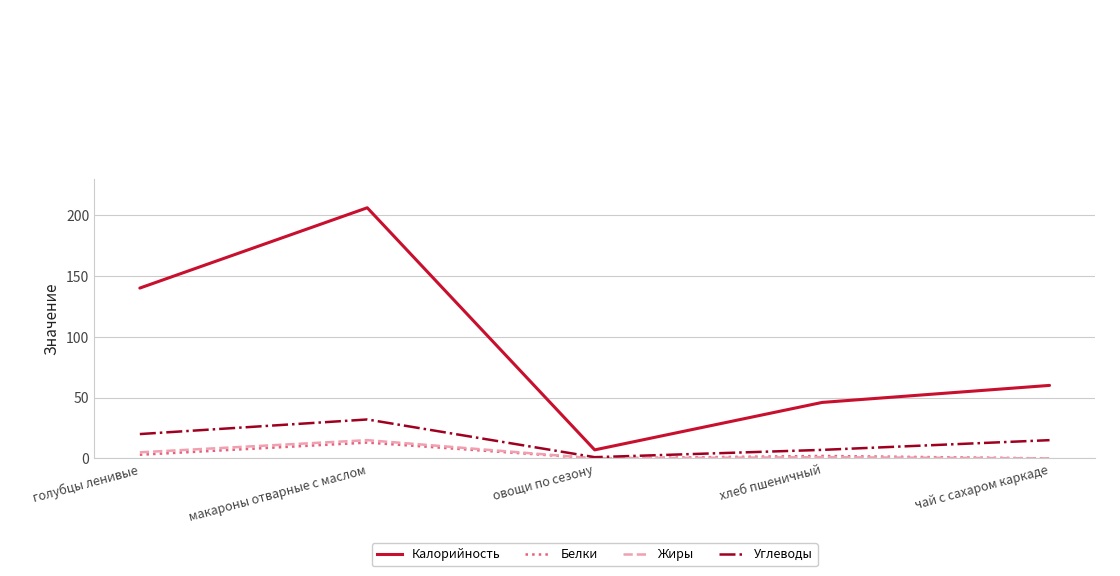

The Калорийность series shows 7 at овощи по сезону. True or false?

True